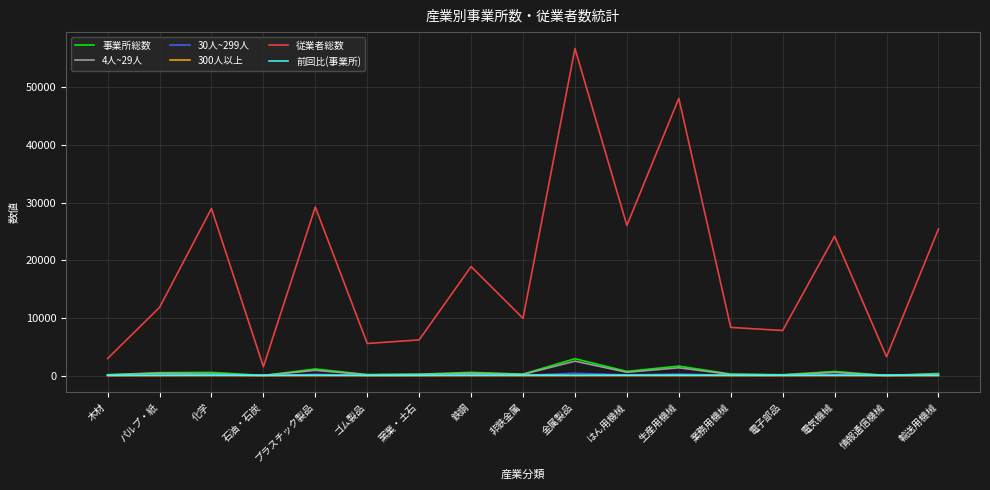

What is the maximum value shown in the chart?

56760.0